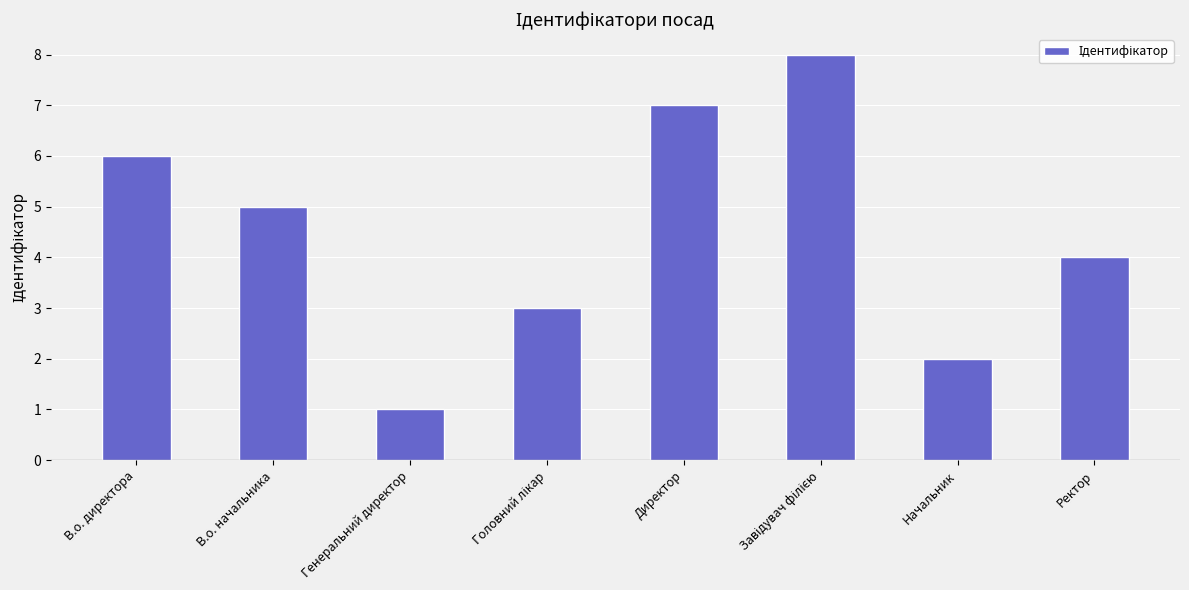

How many categories are shown in the chart?

8